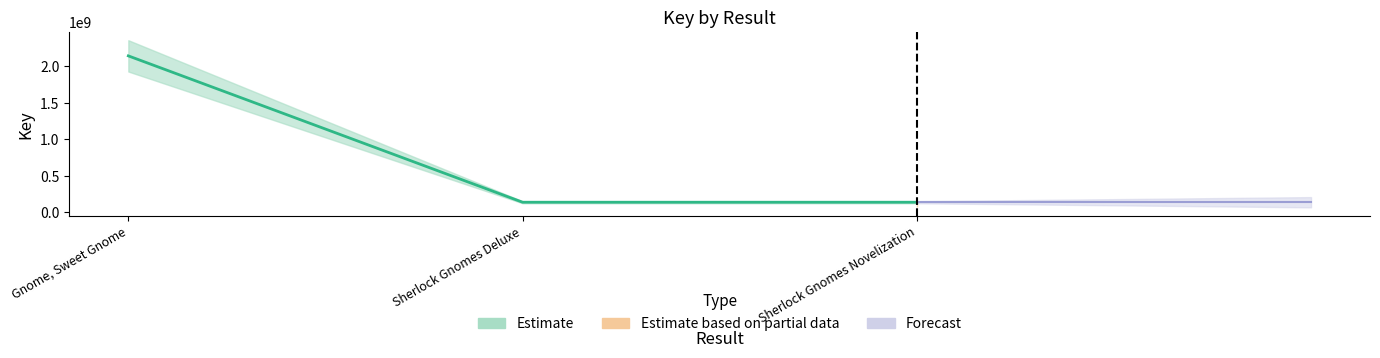

Reading left to right, extract all data points from this chart.

2140815877	140247028	140247028